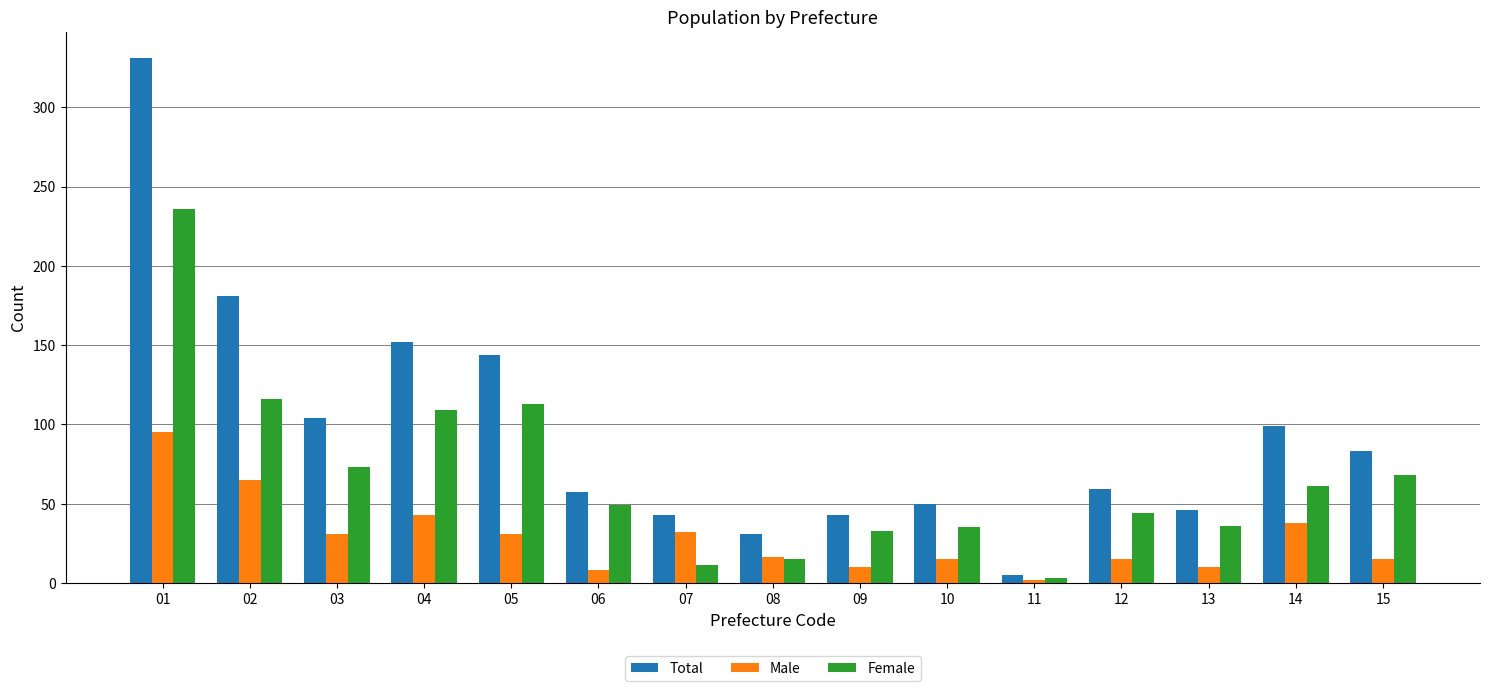

At which label is Female closest to 119?

02